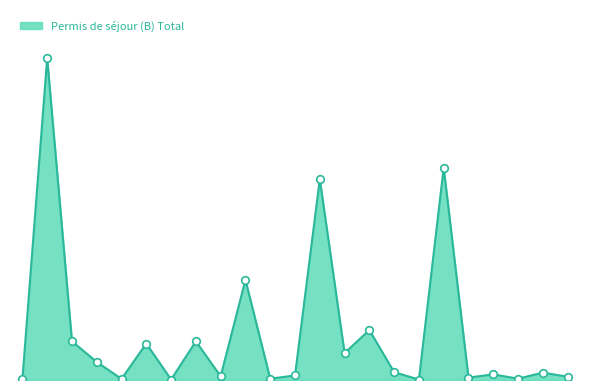

Does the chart have visible grid lines?

No